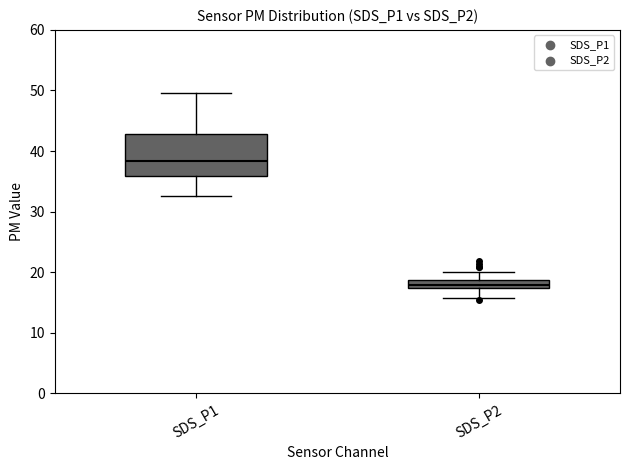

Which box has the highest median line?

SDS_P1